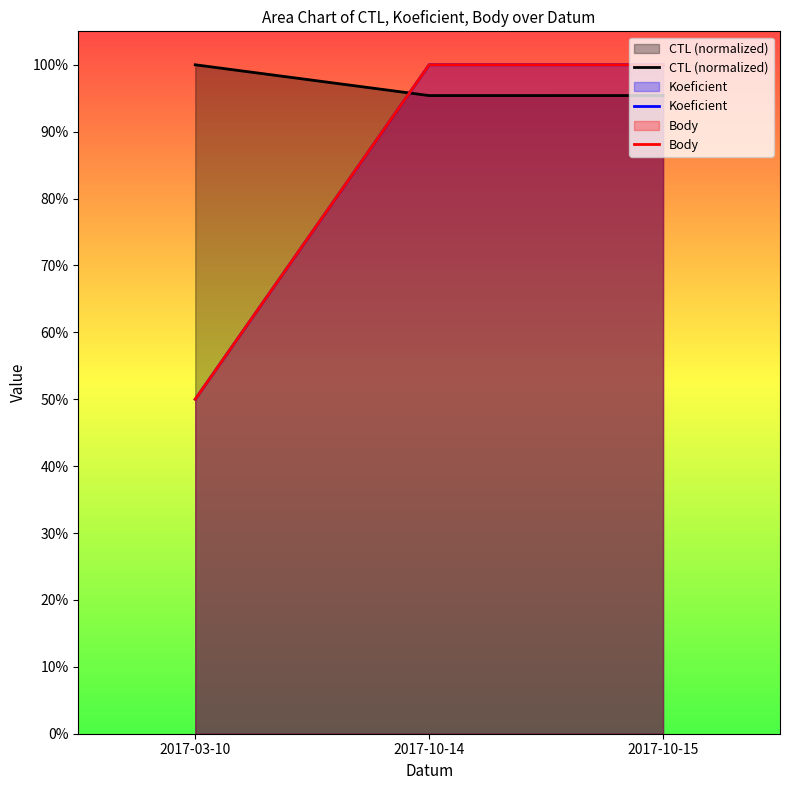

What is the label of the 1st point from the left?

2017-03-10